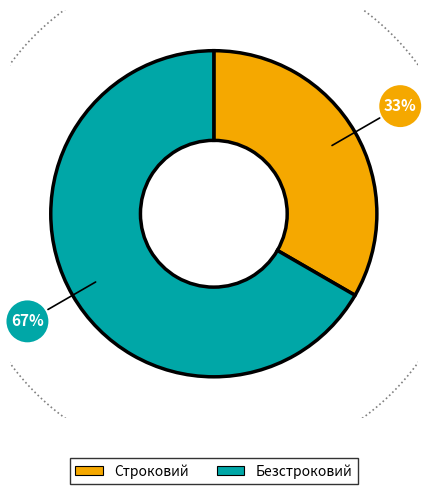

What percentage is the Безстроковий slice, to the nearest percent?

67%